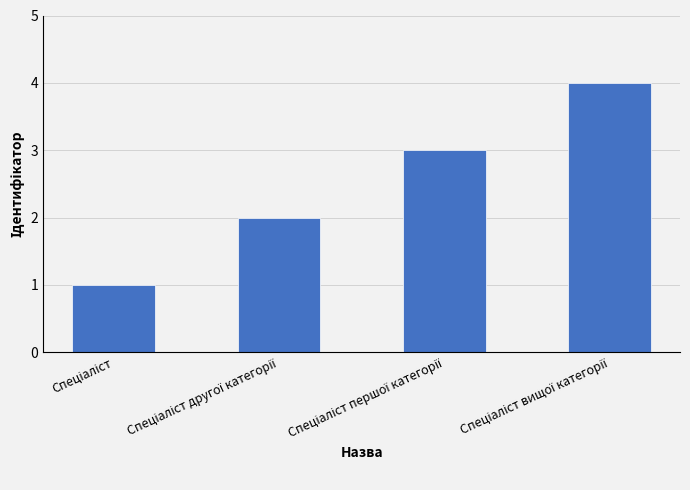

What is the maximum value shown in the chart?

4